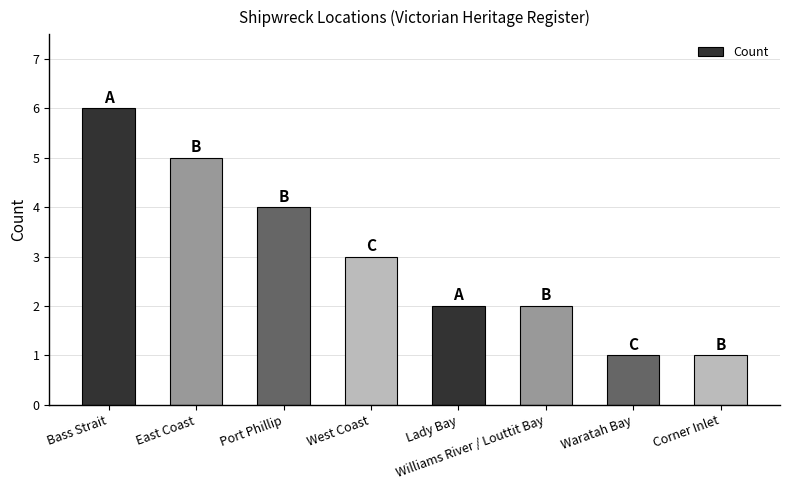

What is the value of the 7th bar from the left?

1